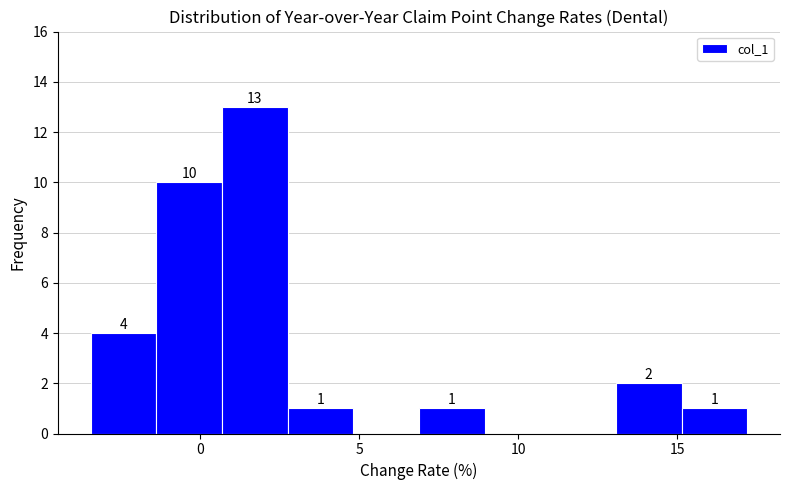

Over which range of the x-axis is the bar tallest?

0.5 to 3.0